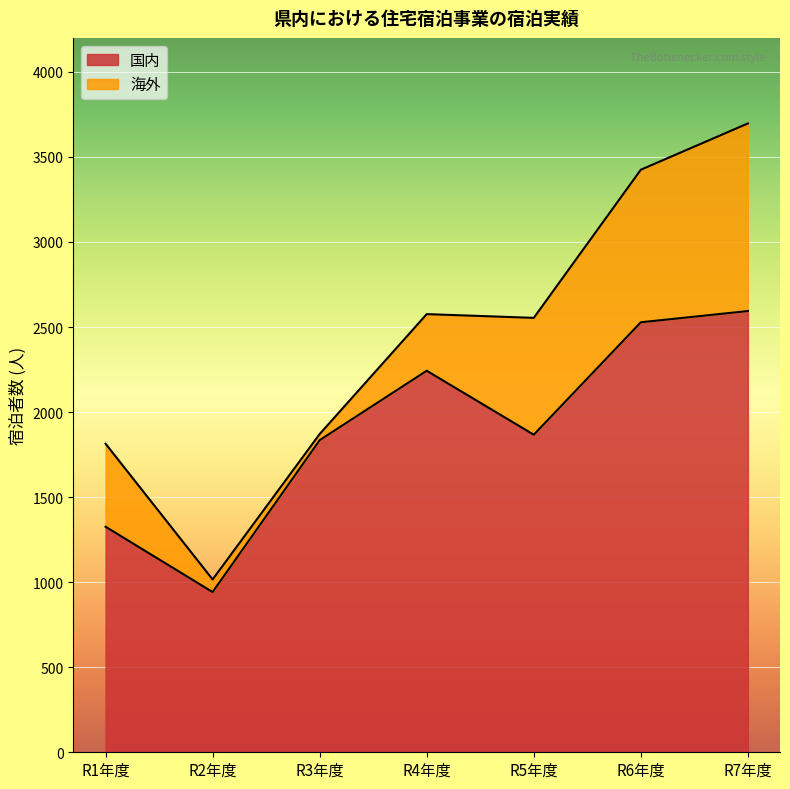

How many points are lower than both their immediate neighbors (excluding endpoints)?

2